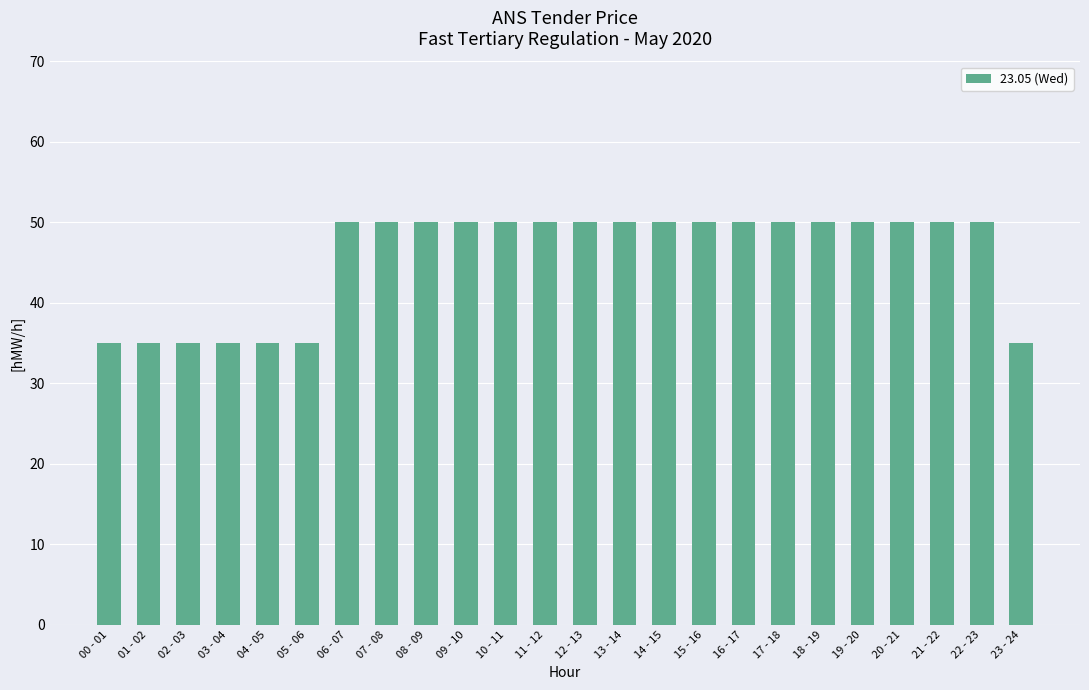

Reading left to right, extract all data points from this chart.

35	35	35	35	35	35	50	50	50	50	50	50	50	50	50	50	50	50	50	50	50	50	50	35